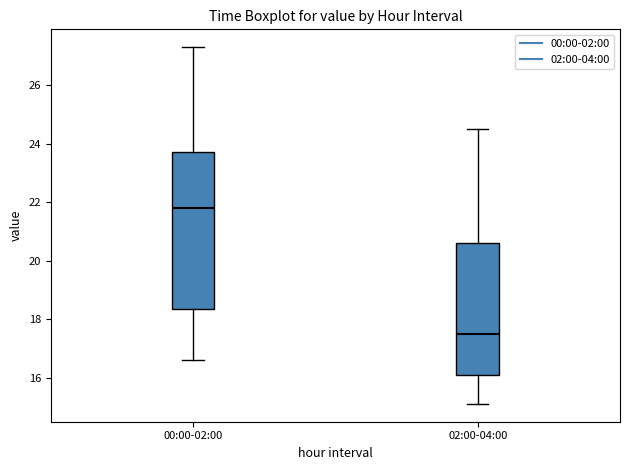

Where does the upper whisker of the box for 00:00-02:00 end on the y-axis? The values are not printed on the chart, so give them approximately, as read against the axis.

27.4